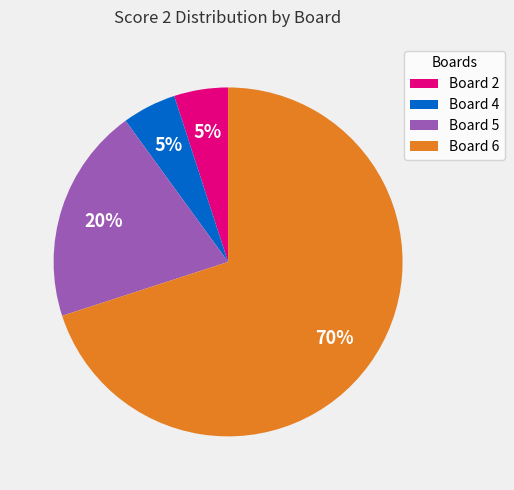

Combined, do Board 6 and Board 2 account for over 50%?

Yes